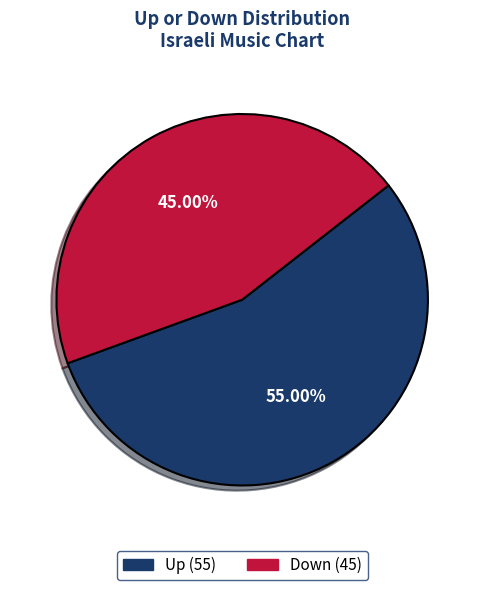

Is there any slice that represents more than half of the pie?

Yes